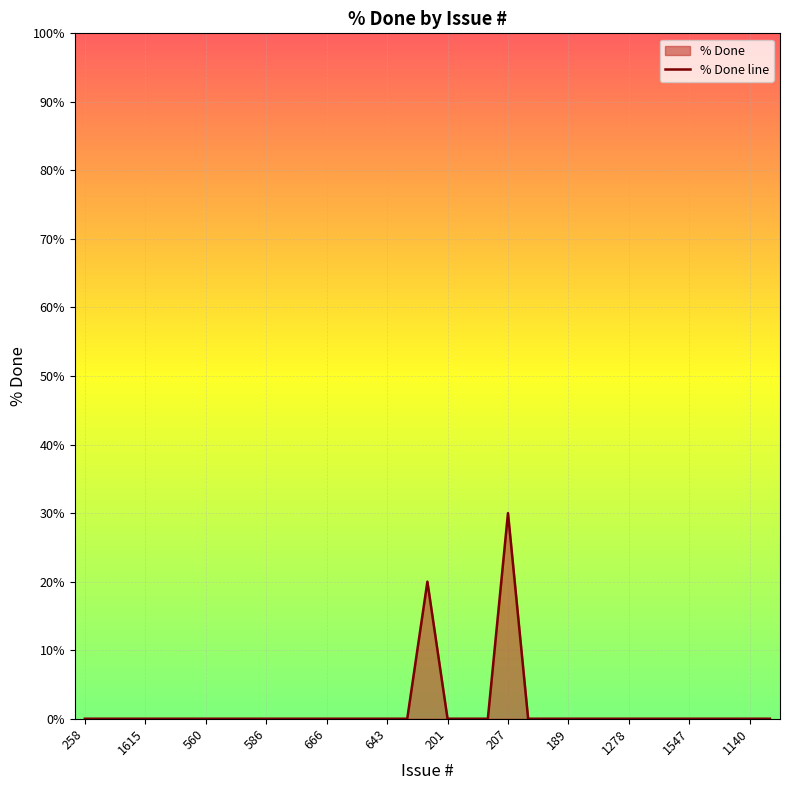

How many categories are shown in the chart?

35